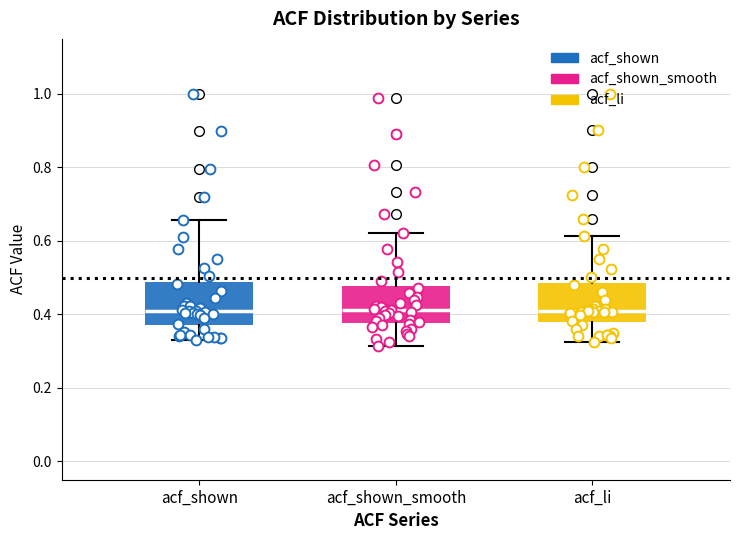

Reading left to right, read every box against the y-axis: the position of its median line, the range the box covers, and the ends of its whiskers. The values are not printed on the chart, so give them approximately, as read against the axis.

acf_shown: median 0.40, box 0.38 to 0.48, whiskers 0.32 to 0.66
acf_shown_smooth: median 0.42, box 0.38 to 0.48, whiskers 0.32 to 0.62
acf_li: median 0.40, box 0.38 to 0.48, whiskers 0.32 to 0.62